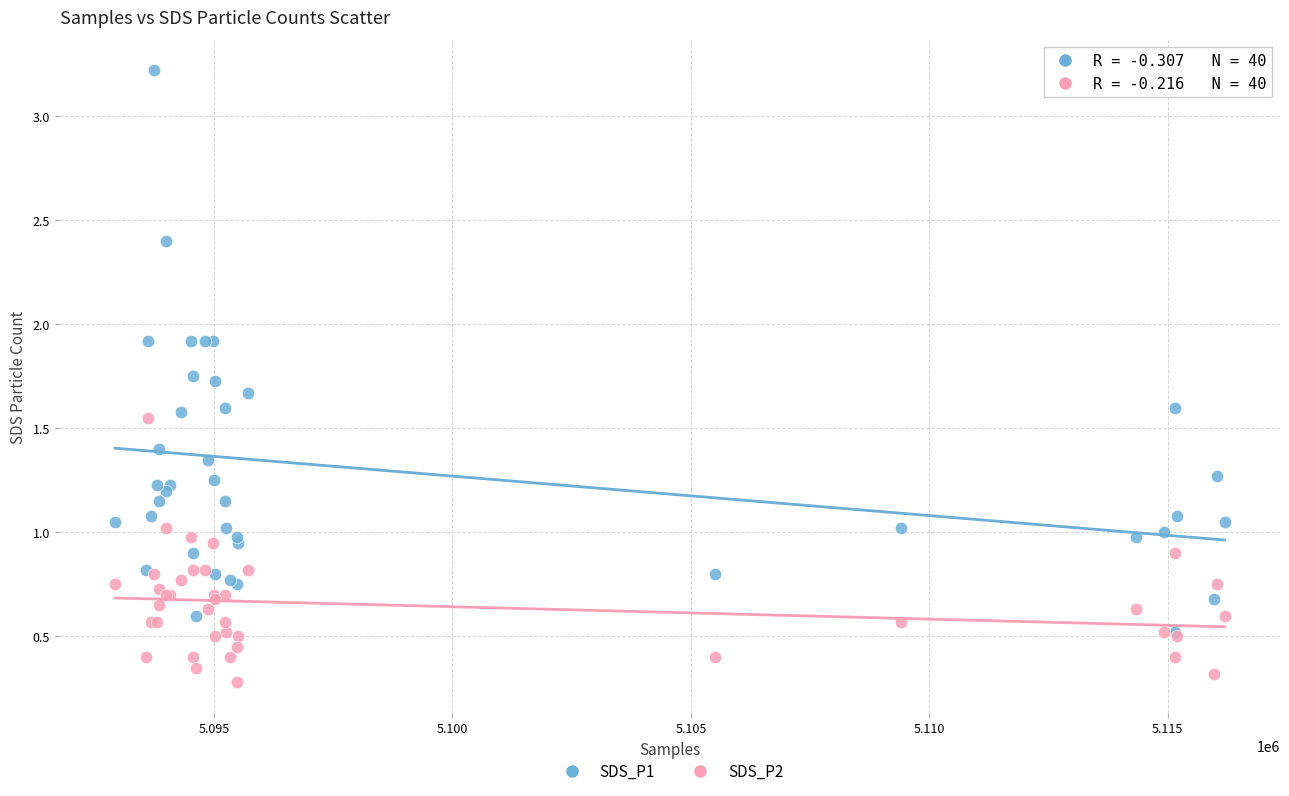

What are all the series names shown in the legend?

SDS_P1, SDS_P2